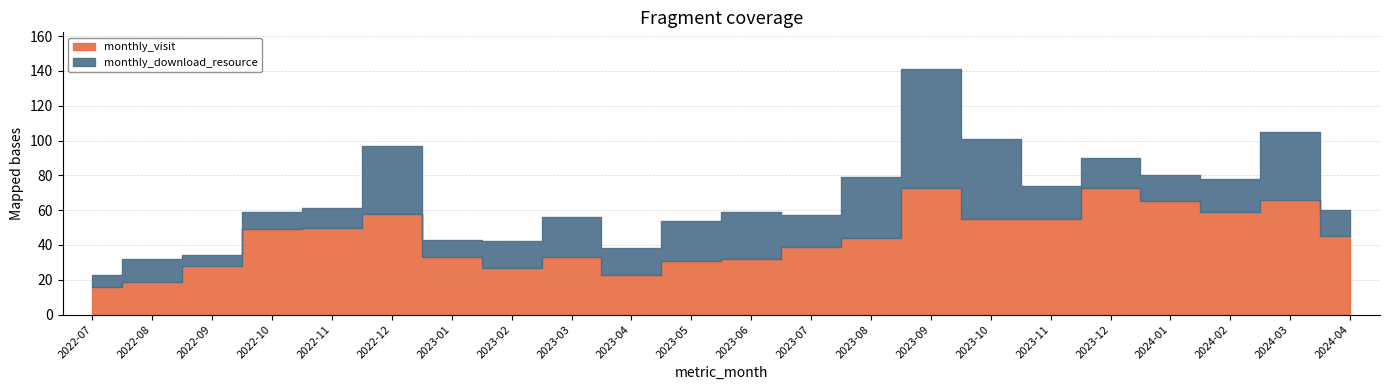

Reading left to right, transcribe all the data shown in this chart.

monthly_visit: 16	19	28	49	50	58	33	27	33	23	31	32	39	44	73	55	55	73	65	59	66	45
monthly_download_resource: 7	13	6	10	11	39	10	15	23	15	23	27	18	35	68	46	19	17	15	19	39	15